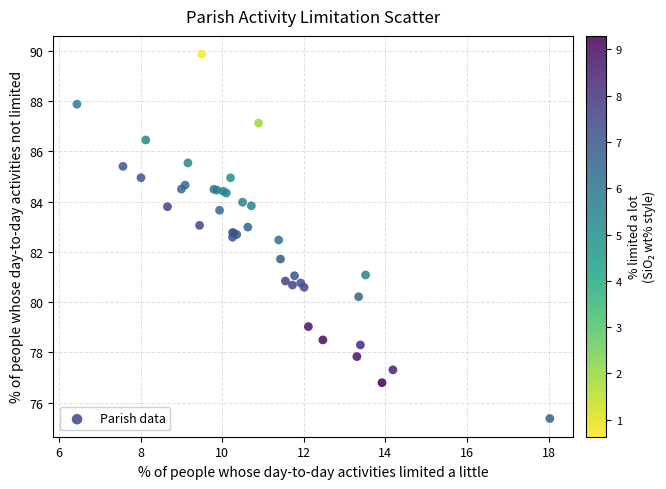

What Y value in the scatter plot is closest to 82?

81.7